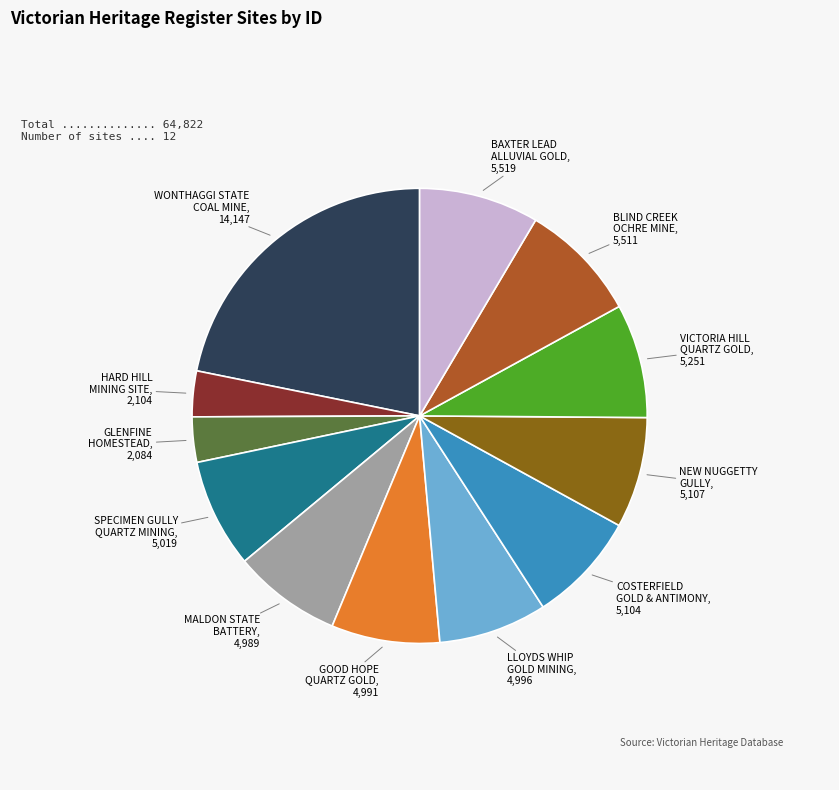

Does any single category account for the majority?

No